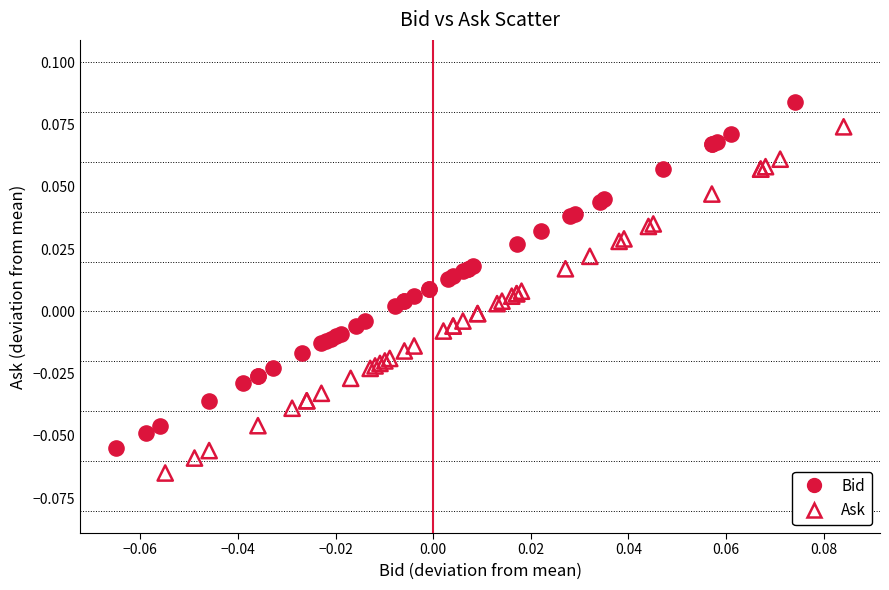

What are all the series names shown in the legend?

Bid, Ask